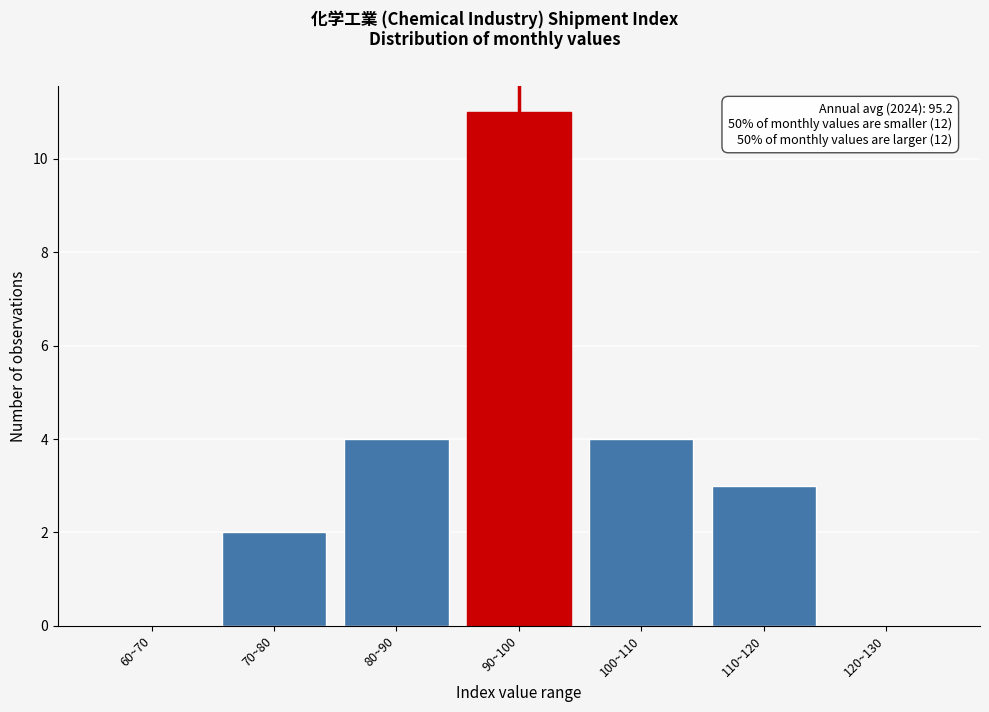

Reading left to right, transcribe all the data shown in this chart.

60~70=0	70~80=2	80~90=4	90~100=11	100~110=4	110~120=3	120~130=0